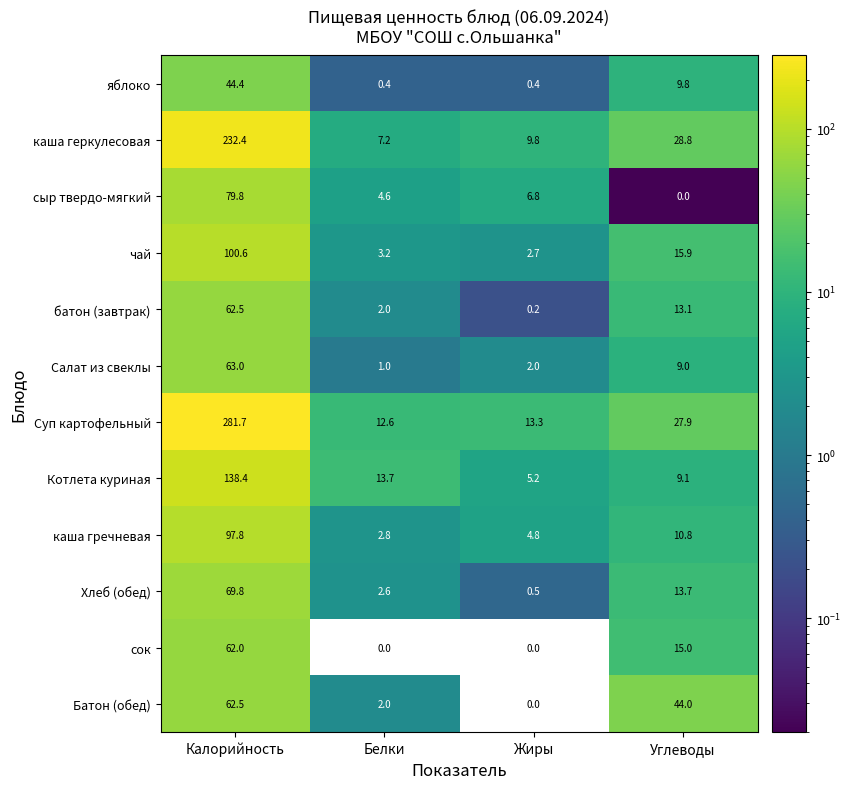

At which category is the sum across all series the highest?

Калорийность